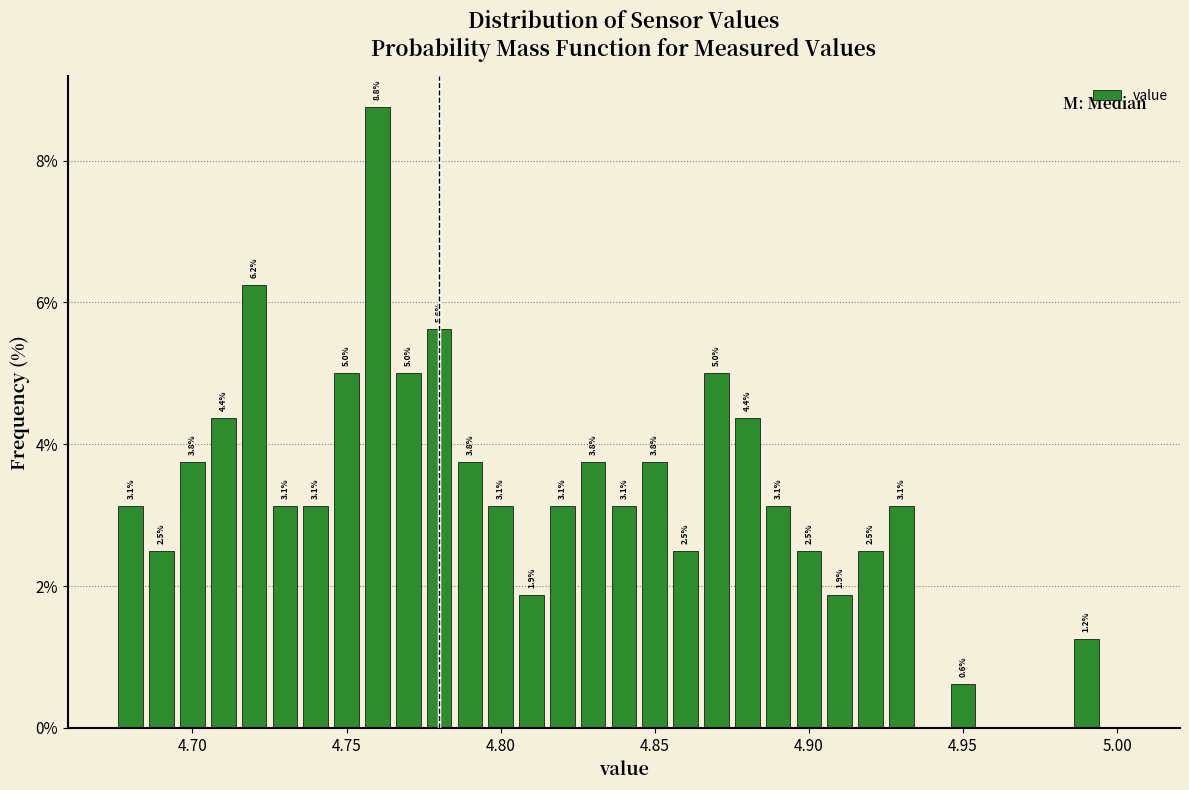

Read against the x-axis, roughly where is the centre of the tallest bar?

4.760